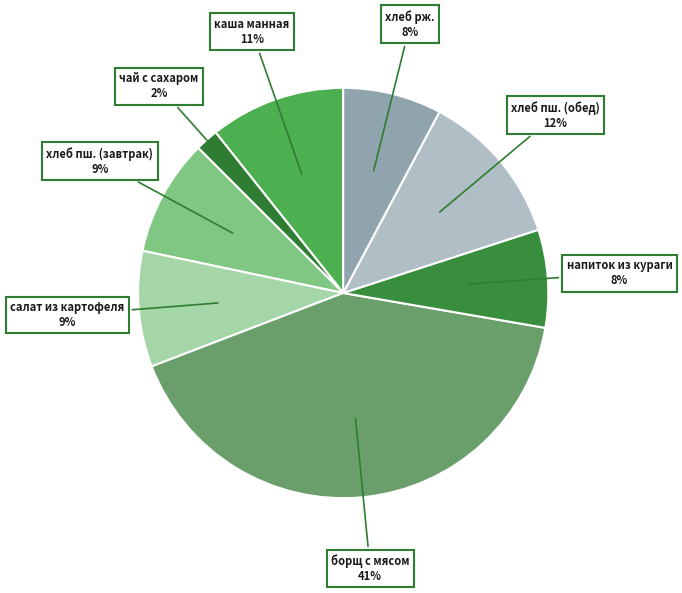

Count the number of slices in the pie.

8